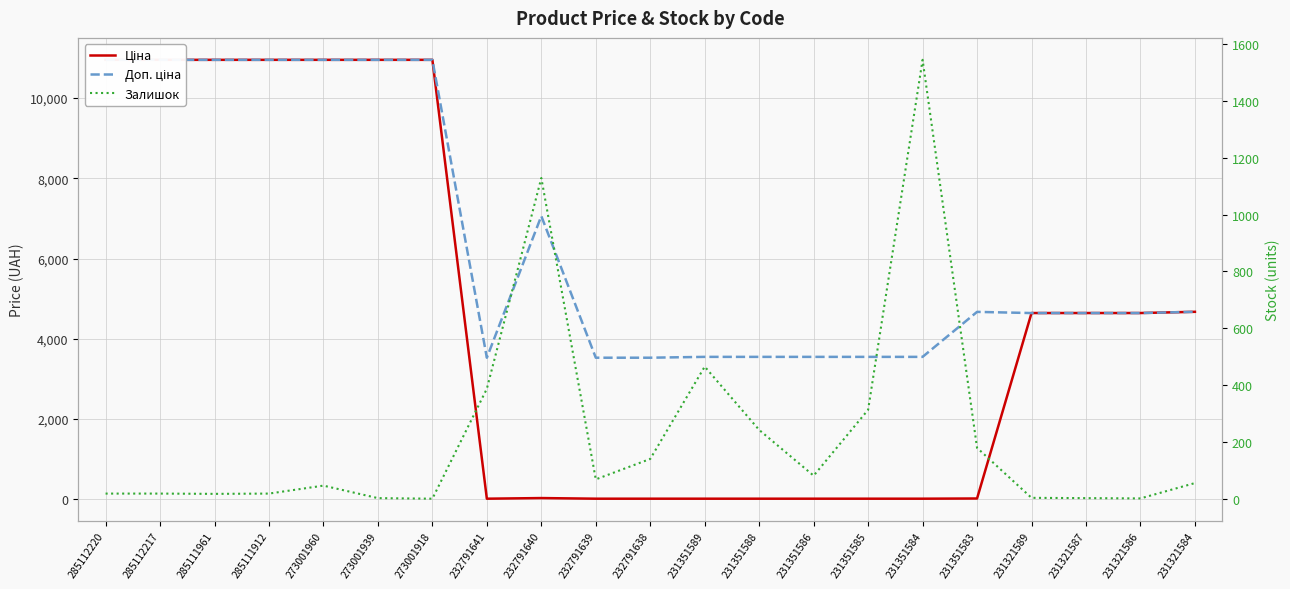

What is the average value of the Ціна series?

4544.9